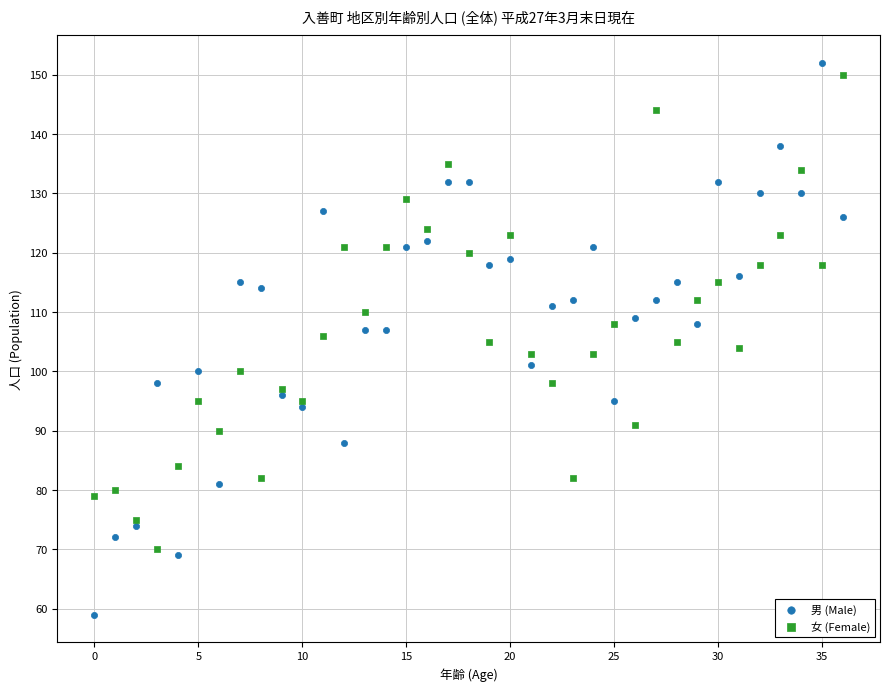

Which series has the widest spread of Y values?

男 (Male)